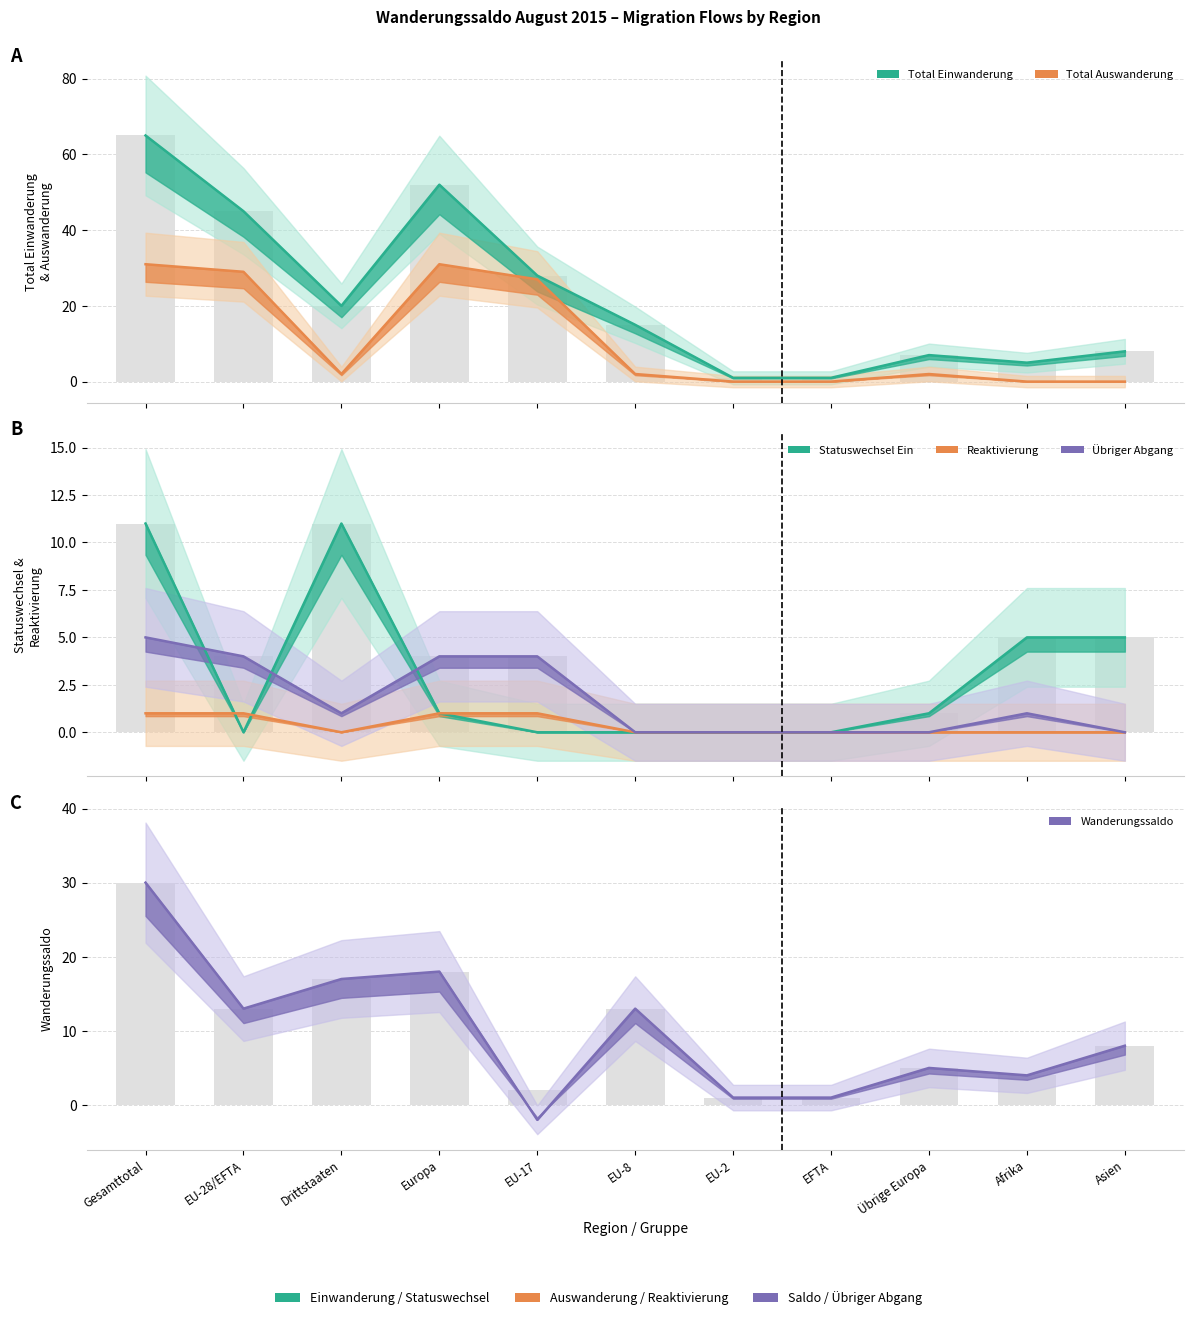

What is the total value across all series at EU-17?

58